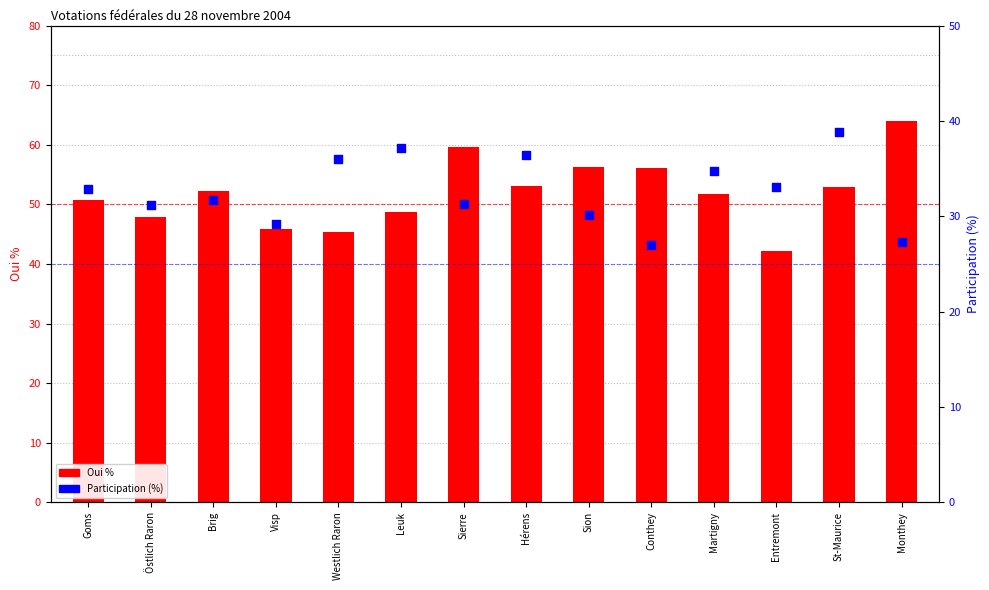

Is the value of Oui % at Hérens greater than the value of Participation (%) at Sion?

Yes